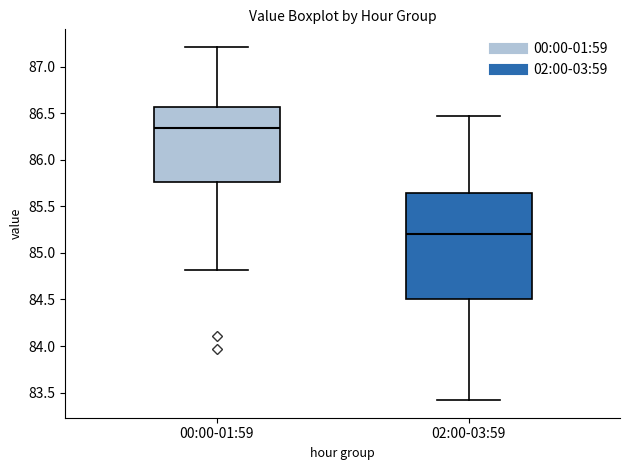

Which box has the highest median line?

00:00-01:59